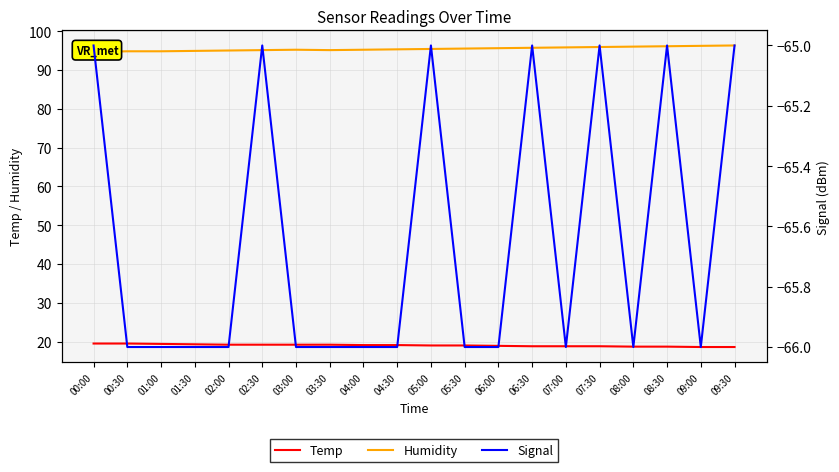

What is the label of the 8th point from the left?

03:30